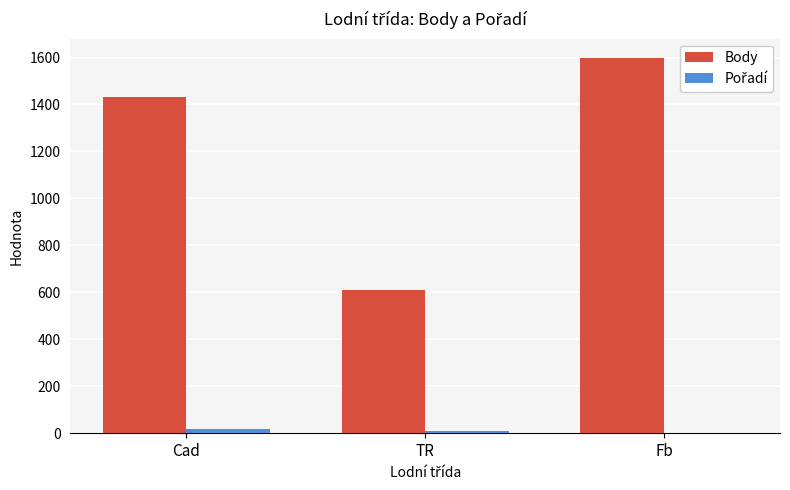

What is the sum of the Body values at TR and Fb?

2209